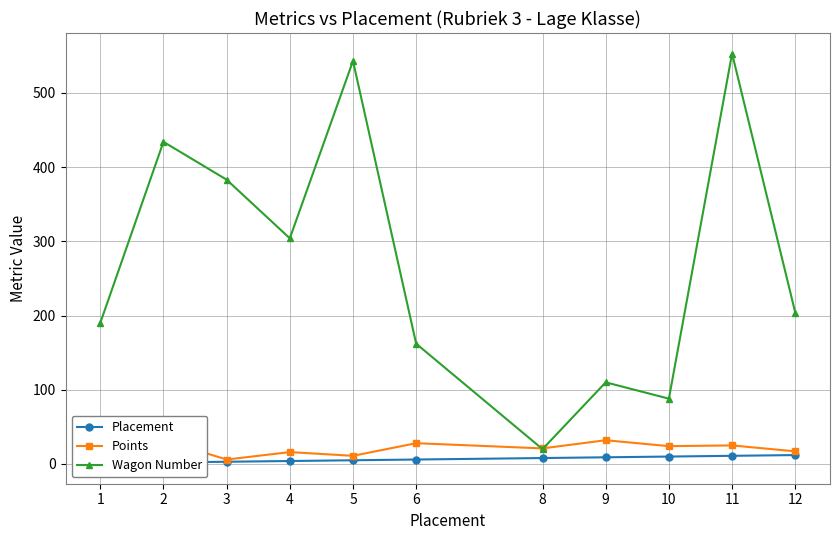

What is the difference between the second highest and minimum values in the Placement series?

10